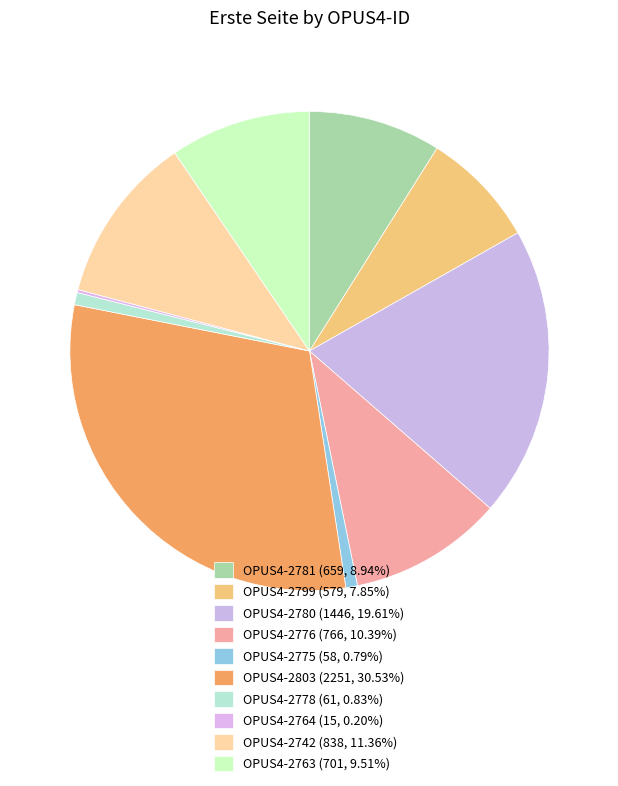

How many slices are in this pie chart?

10